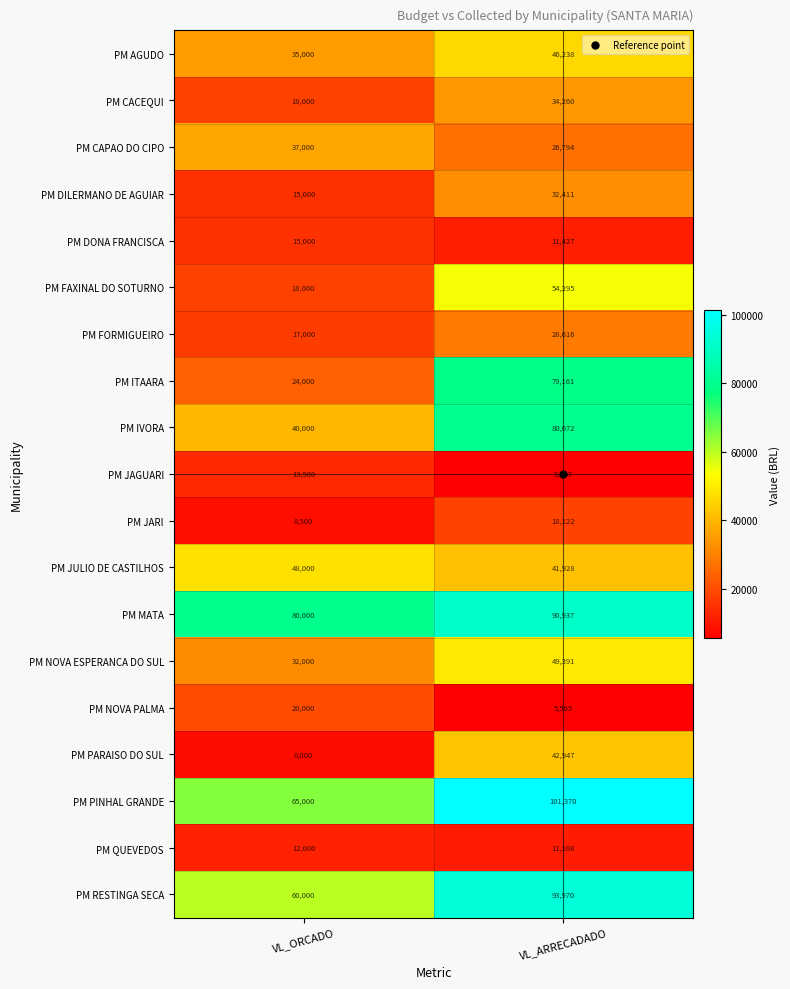

Which series changed the most between VL_ORCADO and VL_ARRECADADO?

PM ITAARA